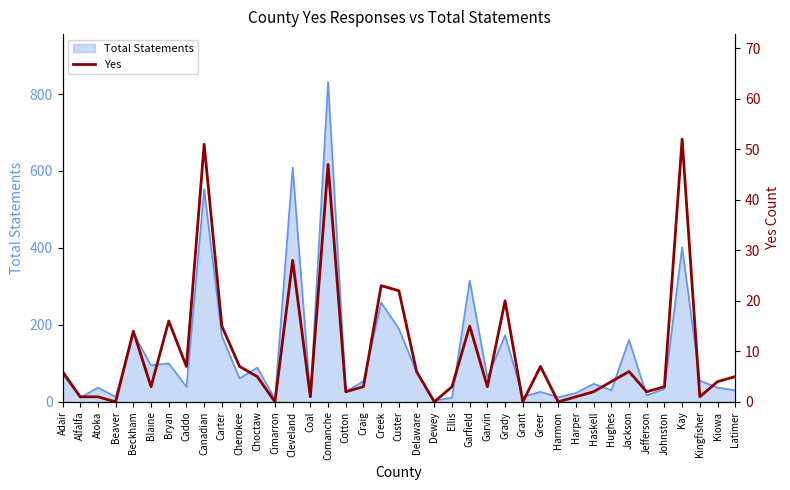

At which category does the chart reach its peak across all series?

Kay